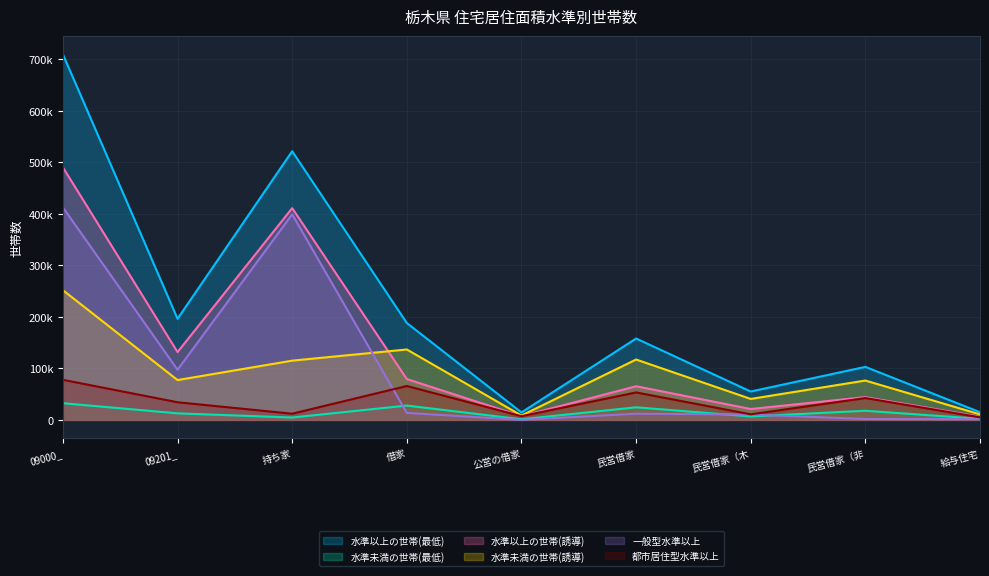

How many distinct data groups are displayed?

6